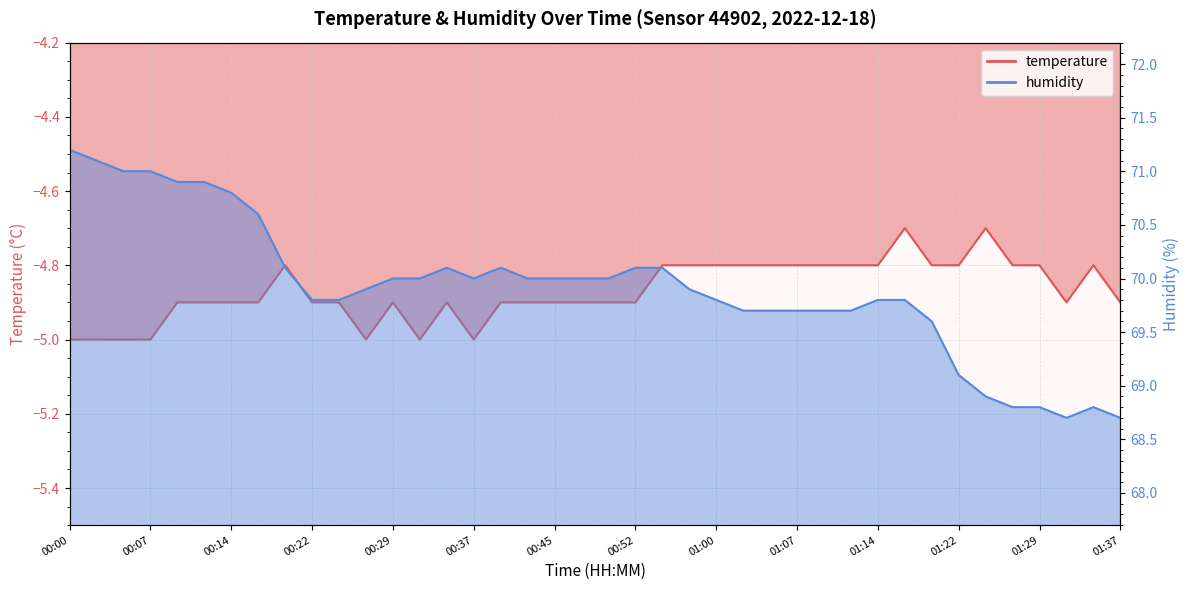

How many data points in humidity are less than 70?

20